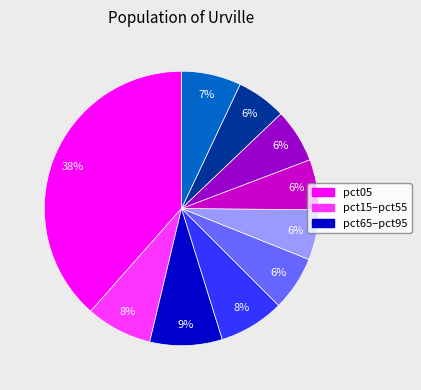

To the nearest percent, what is the average slice percentage?

10%